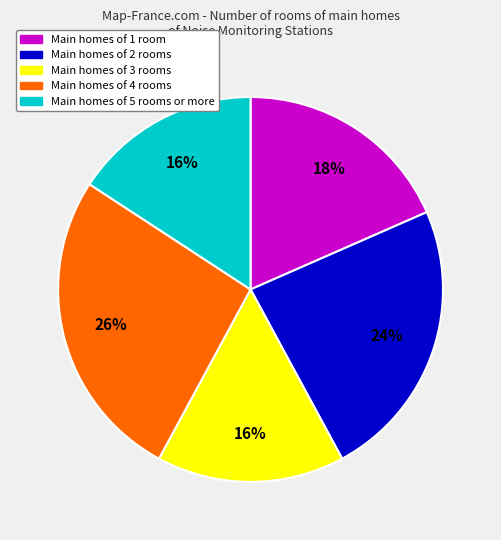

Does any single category account for the majority?

No